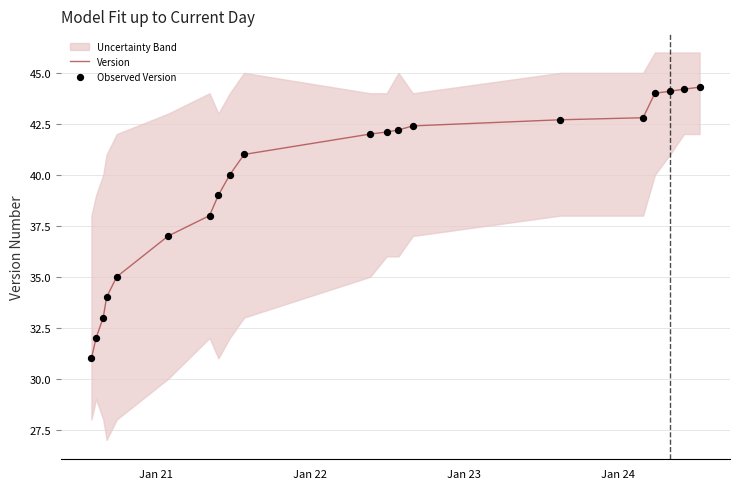

What is the highest value of the Version series?

44.3